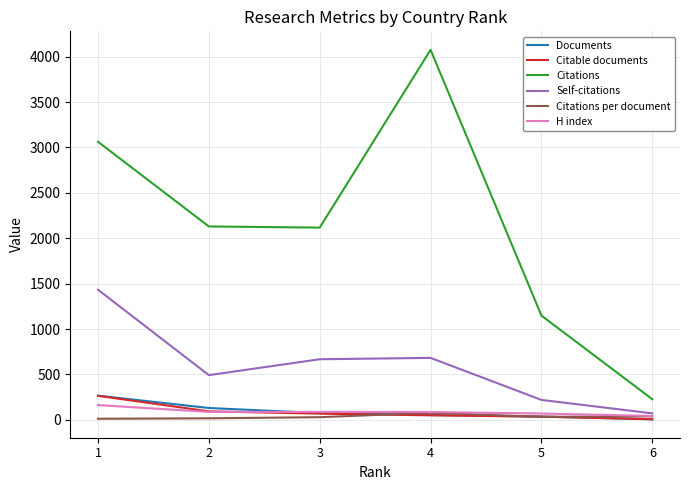

Which series changed the most between 2 and 6?

Citations